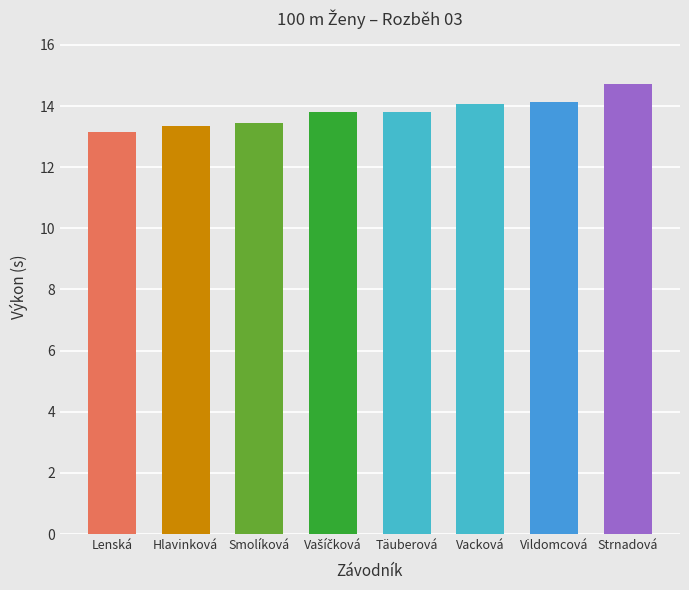

Which has a higher value, Vildomcová or Strnadová?

Strnadová